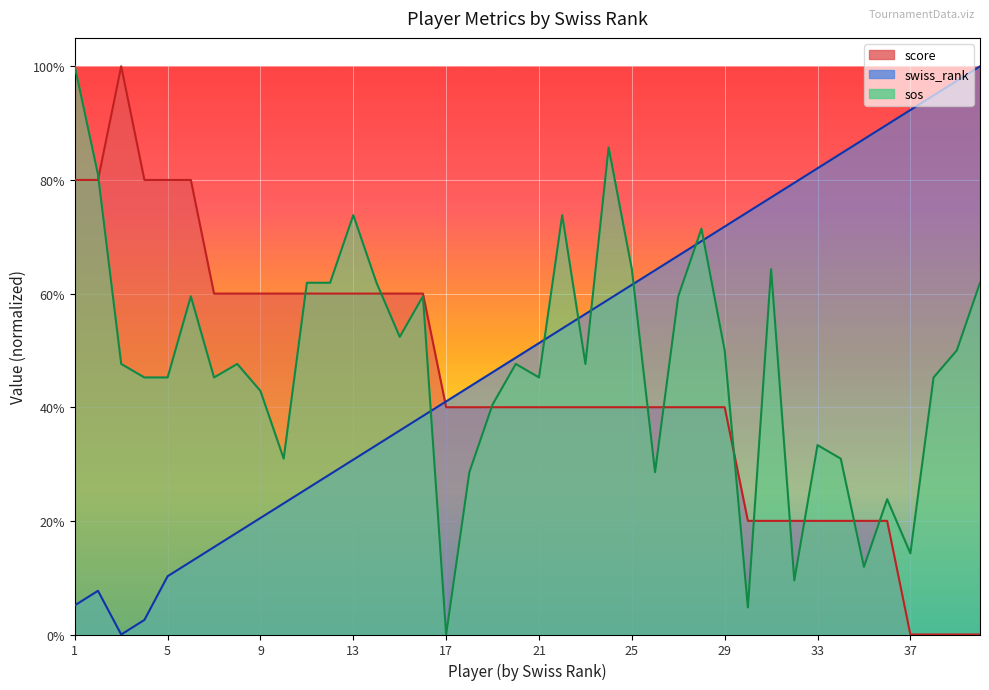

Is the value of sos at 40 greater than the value of swiss_rank at 33?

No